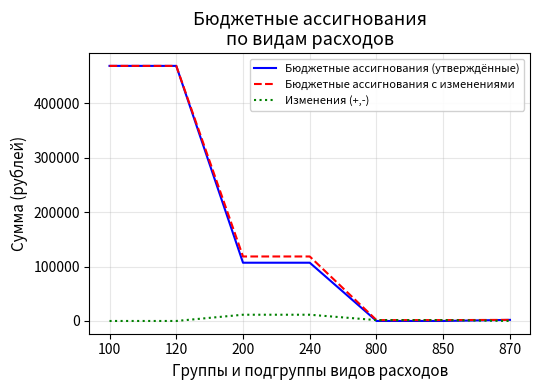

The value of Бюджетные ассигнования (утверждённые) at 200 is 107000.0. True or false?

True